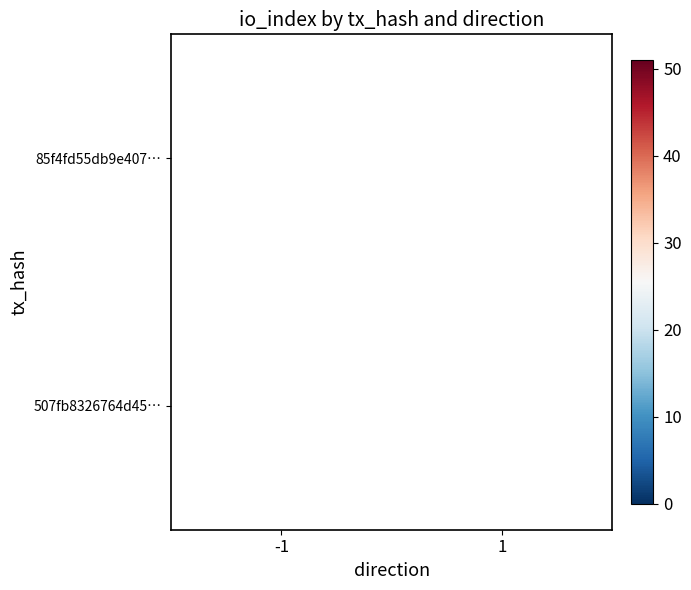

How many data points does each series have?

2